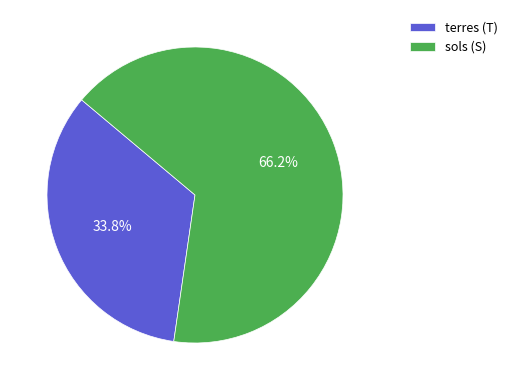

What is the largest slice in the pie chart?

sols (S)